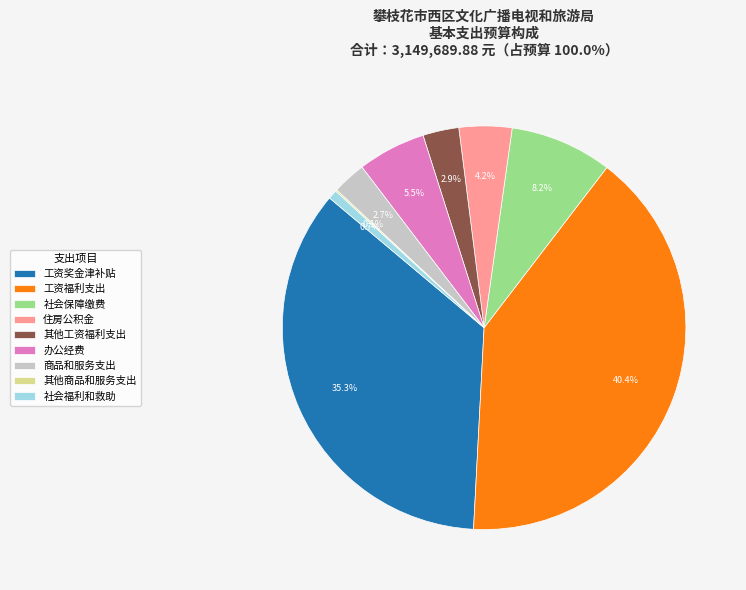

What is the ratio of the value at 商品和服务支出 to the value at 其他工资福利支出?

0.9